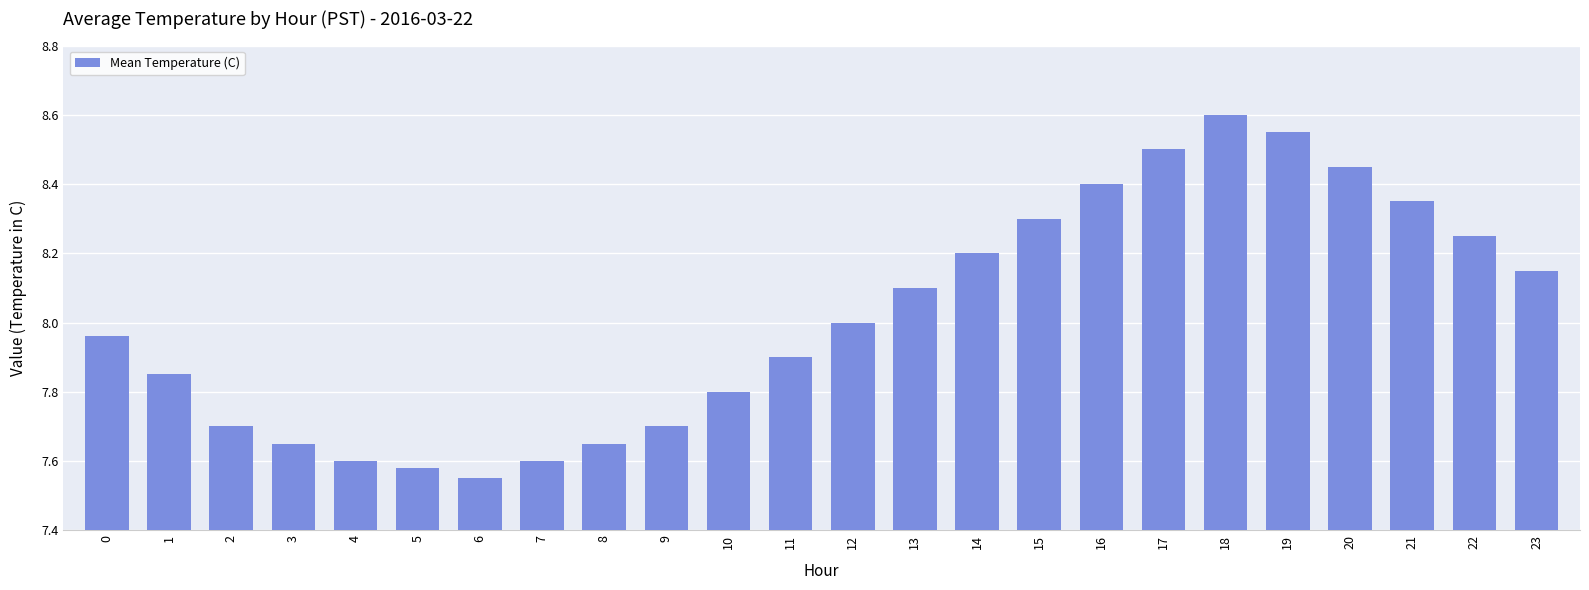

What is the sum of all values?

192.4